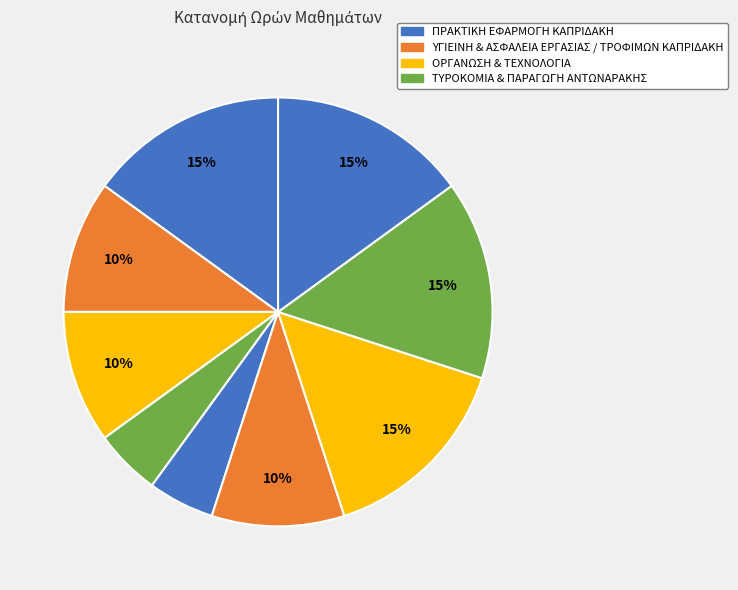

How many slices are in this pie chart?

9